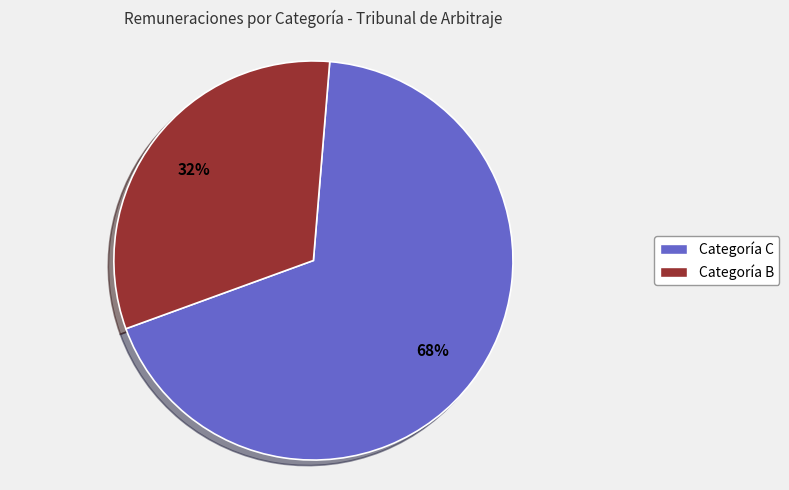

To the nearest percent, what is the average slice percentage?

50%